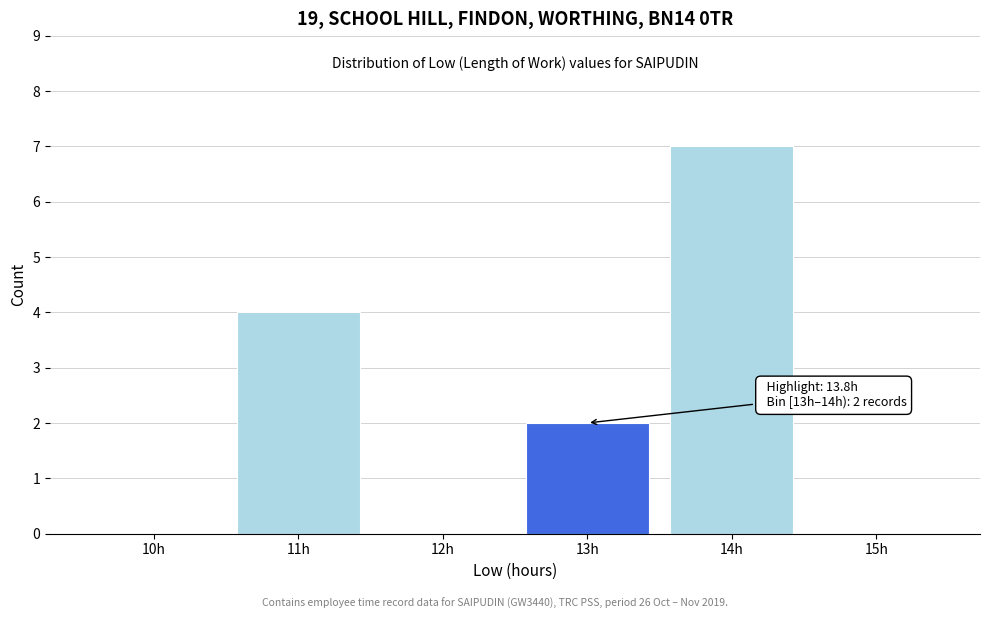

Reading left to right, what are all the values shown in this chart?

10h=0	11h=4	12h=0	13h=2	14h=7	15h=0